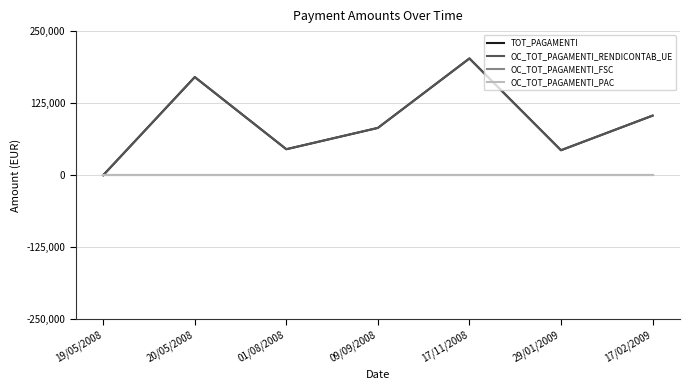

Rank the series at 09/09/2008 from highest to lowest value.

TOT_PAGAMENTI, OC_TOT_PAGAMENTI_RENDICONTAB_UE, OC_TOT_PAGAMENTI_FSC, OC_TOT_PAGAMENTI_PAC